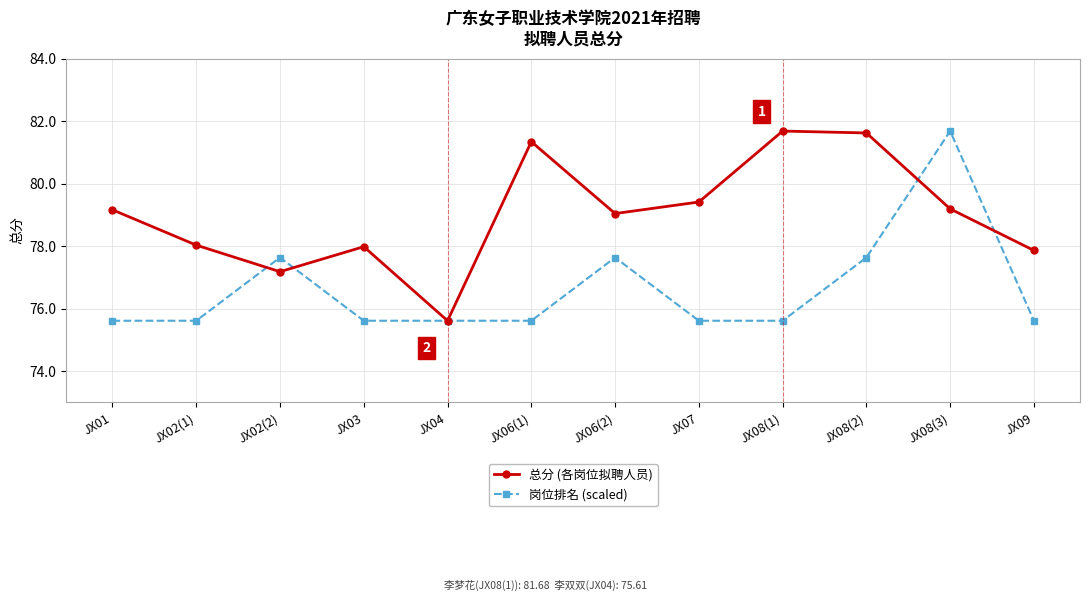

Which series changed the most between JX04 and JX06(2)?

总分 (各岗位拟聘人员)